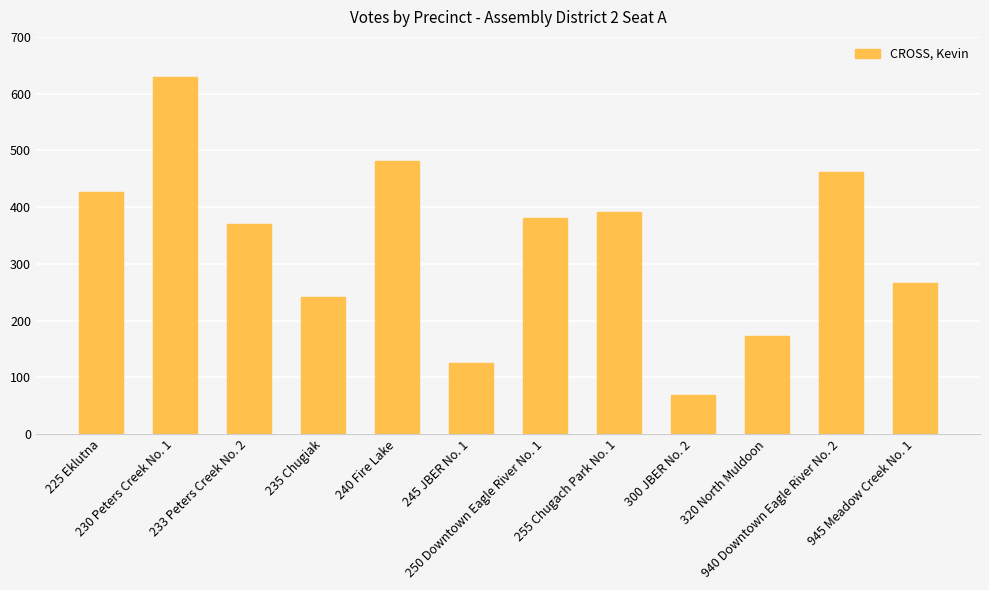

The value at 225 Eklutna is 426. True or false?

True